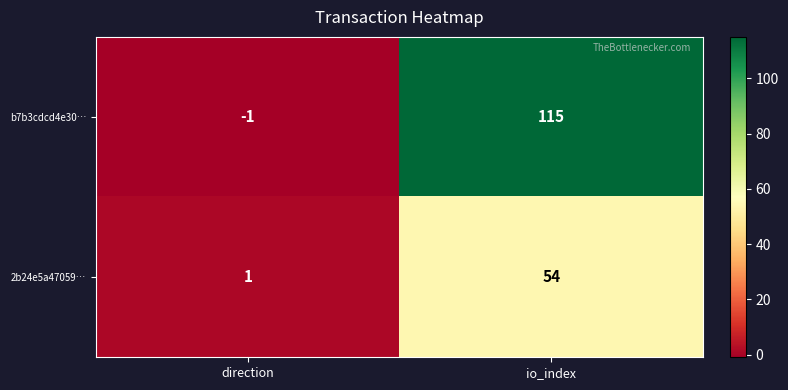

What is the difference between the b7b3cdcd4e30… values at direction and io_index?

116